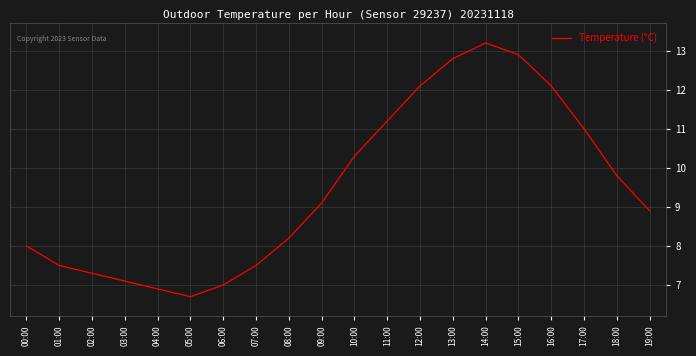

What is the difference between the maximum and minimum values?

6.5